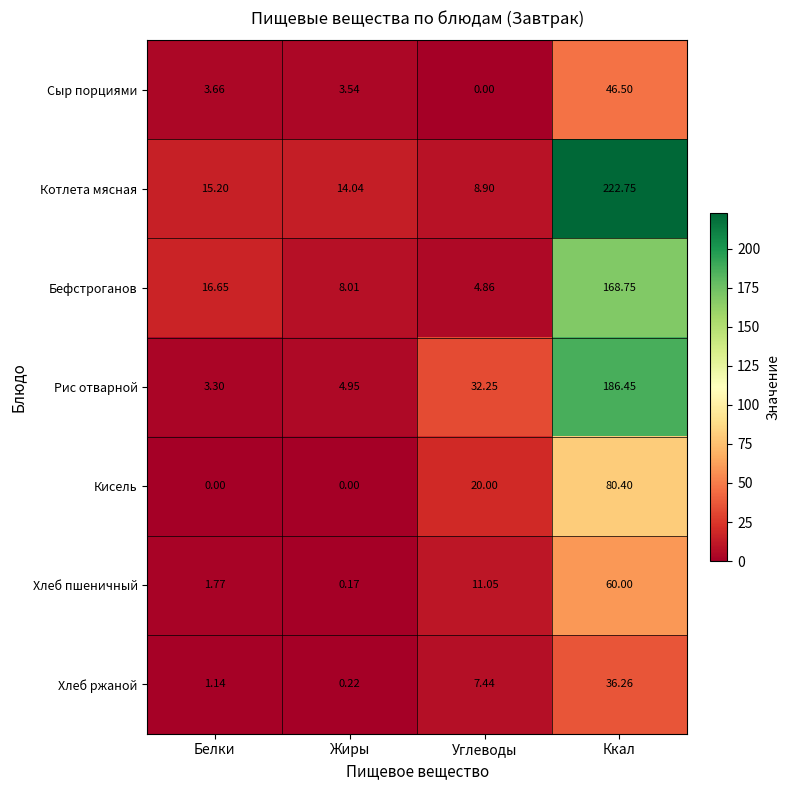

Rank the series at Углеводы from lowest to highest value.

Сыр порциями, Бефстроганов, Хлеб ржаной, Котлета мясная, Хлеб пшеничный, Кисель, Рис отварной